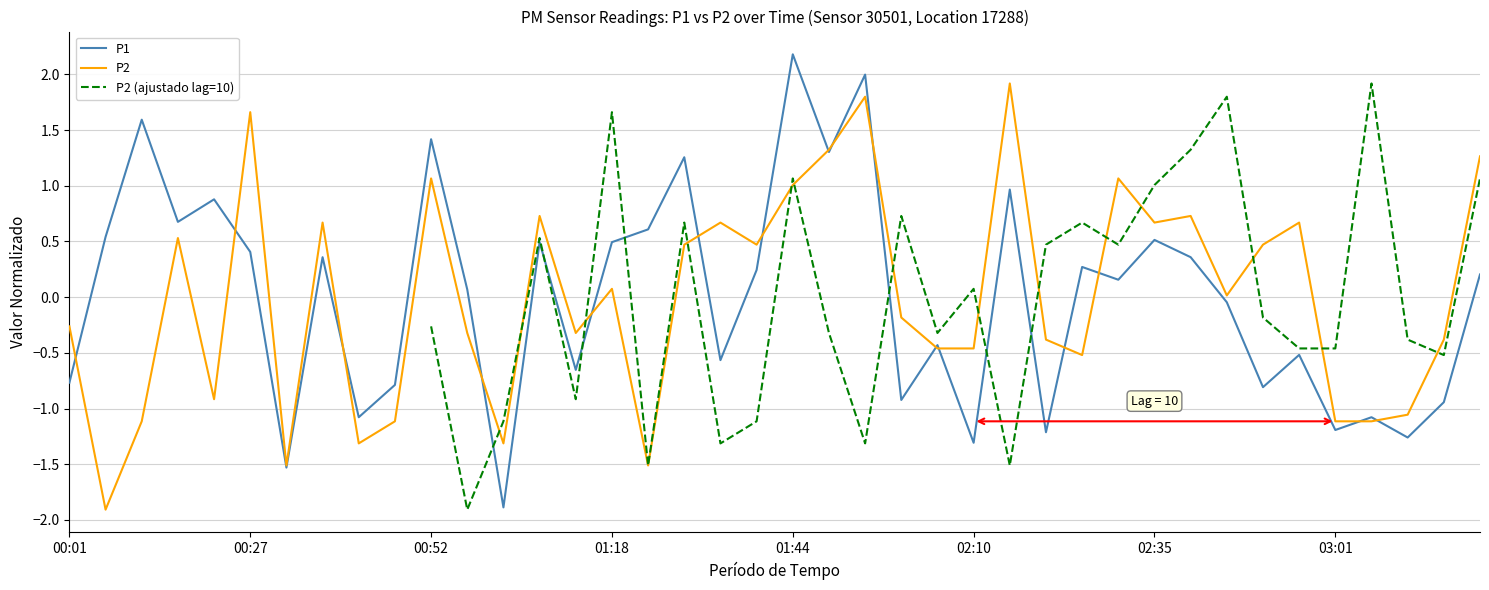

What is the difference between the P2 values at 24 and 36?

0.7